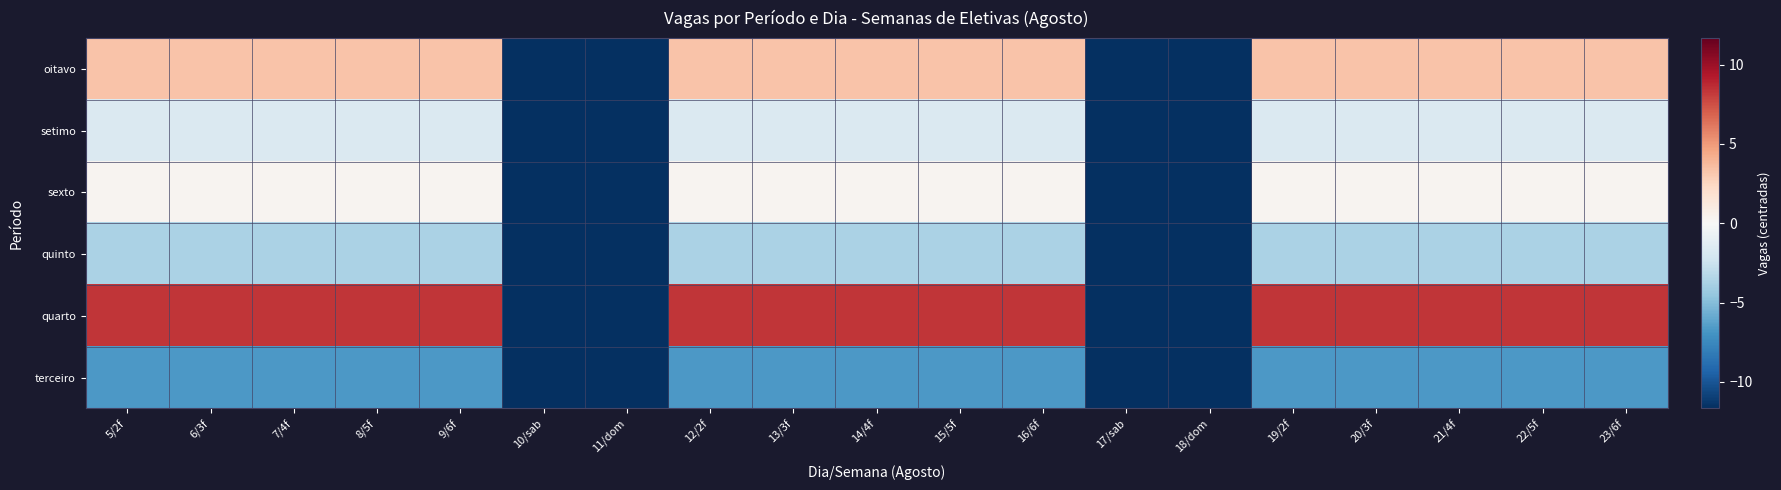

At which category is the sum across all series the highest?

5/2f